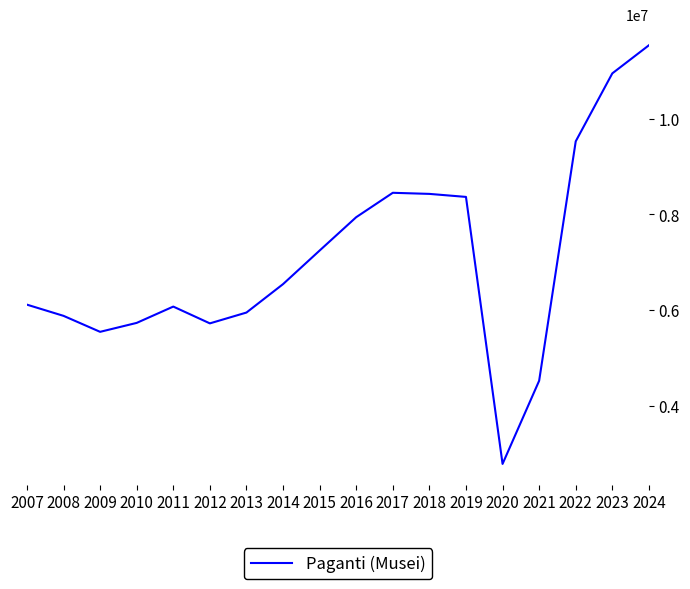

What is the difference between the second highest and minimum values?

8159999